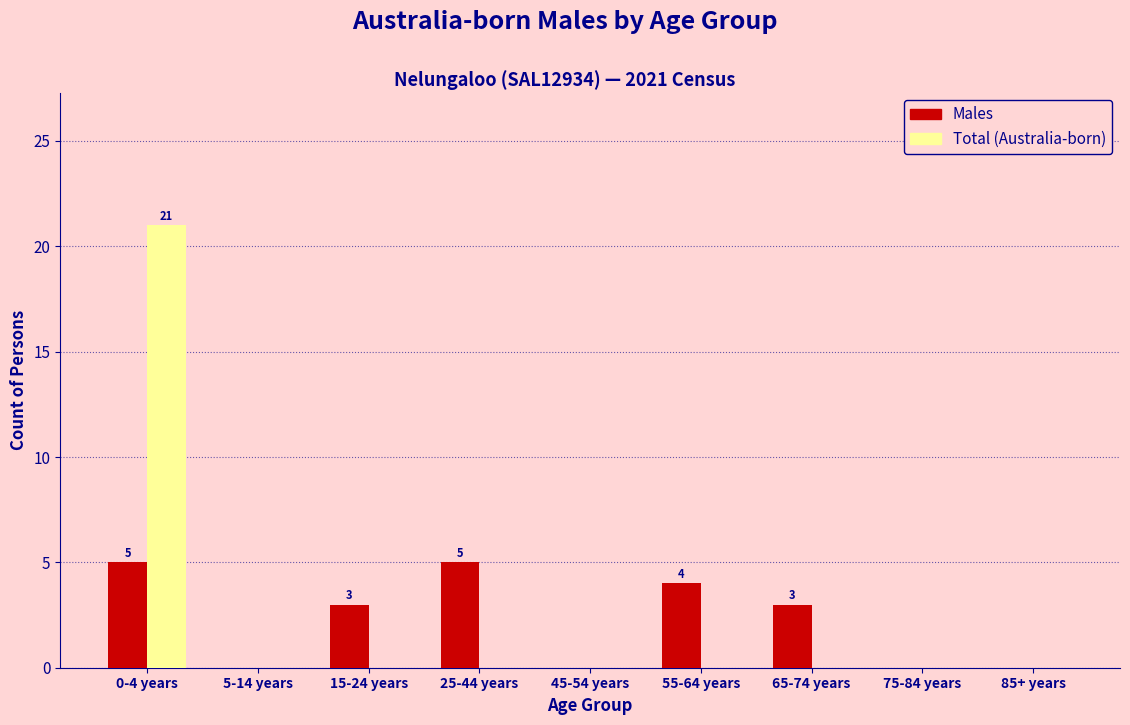

Reading left to right, transcribe all the data shown in this chart.

Males: 0-4 years=5	5-14 years=0	15-24 years=3	25-44 years=5	45-54 years=0	55-64 years=4	65-74 years=3	75-84 years=0	85+ years=0
Total: 0-4 years=21	5-14 years=0	15-24 years=0	25-44 years=0	45-54 years=0	55-64 years=0	65-74 years=0	75-84 years=0	85+ years=0